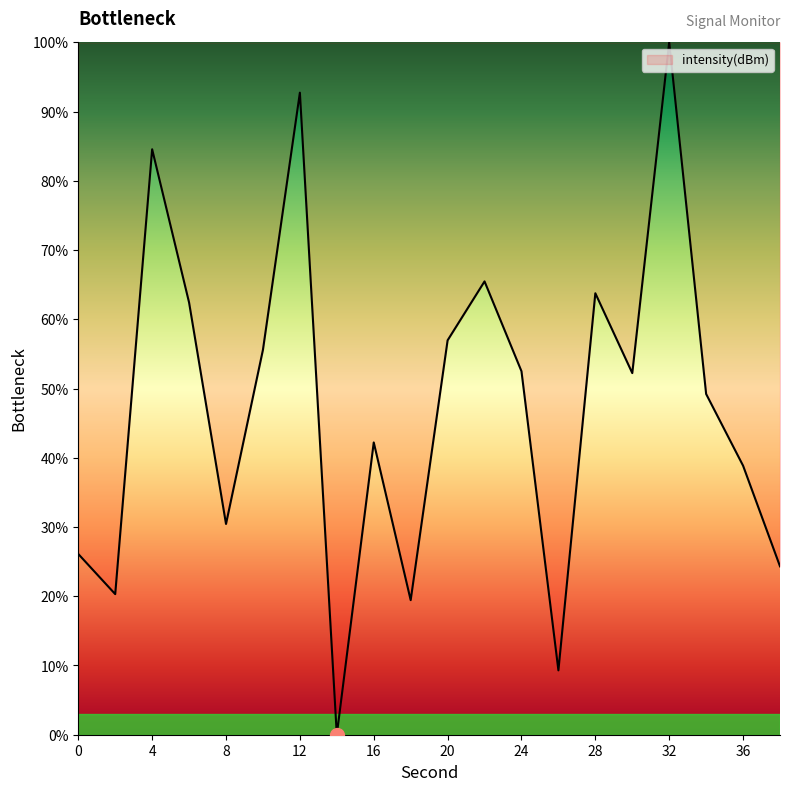

What is the value of the 7th point from the left?

92.7